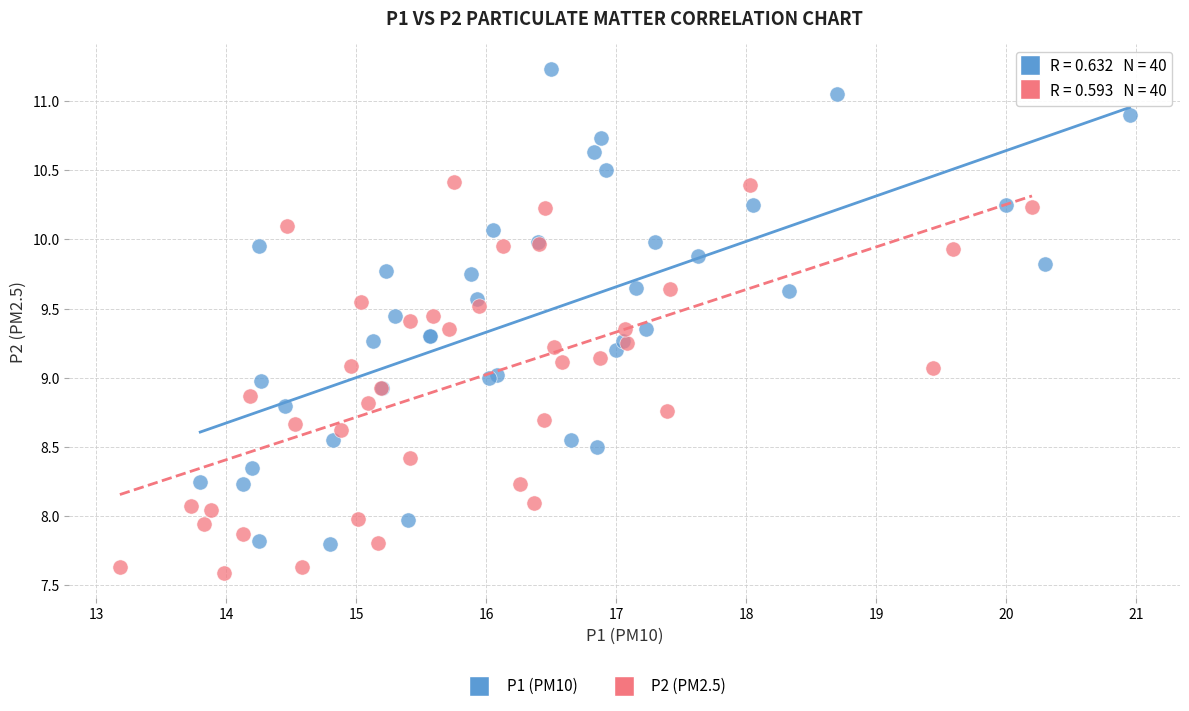

Which series reaches the maximum Y coordinate?

P1 (PM10)